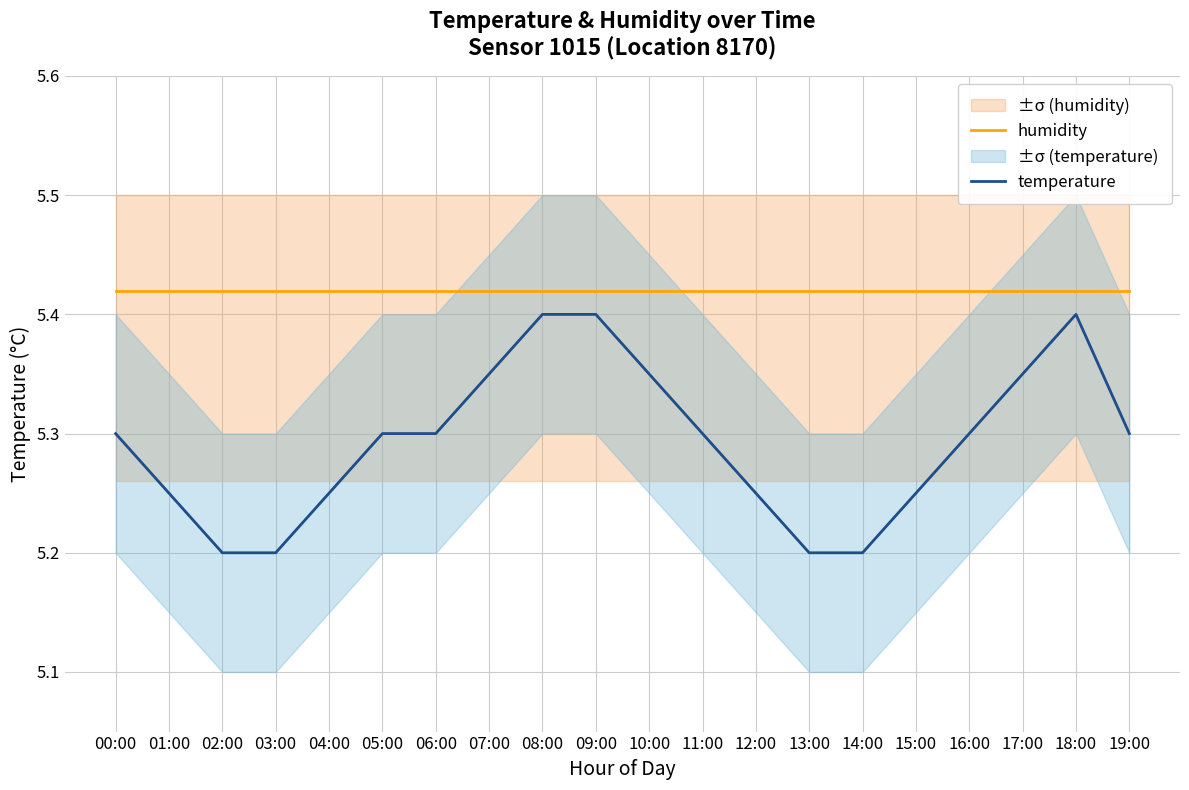

Which series has the largest range (max minus min)?

temperature